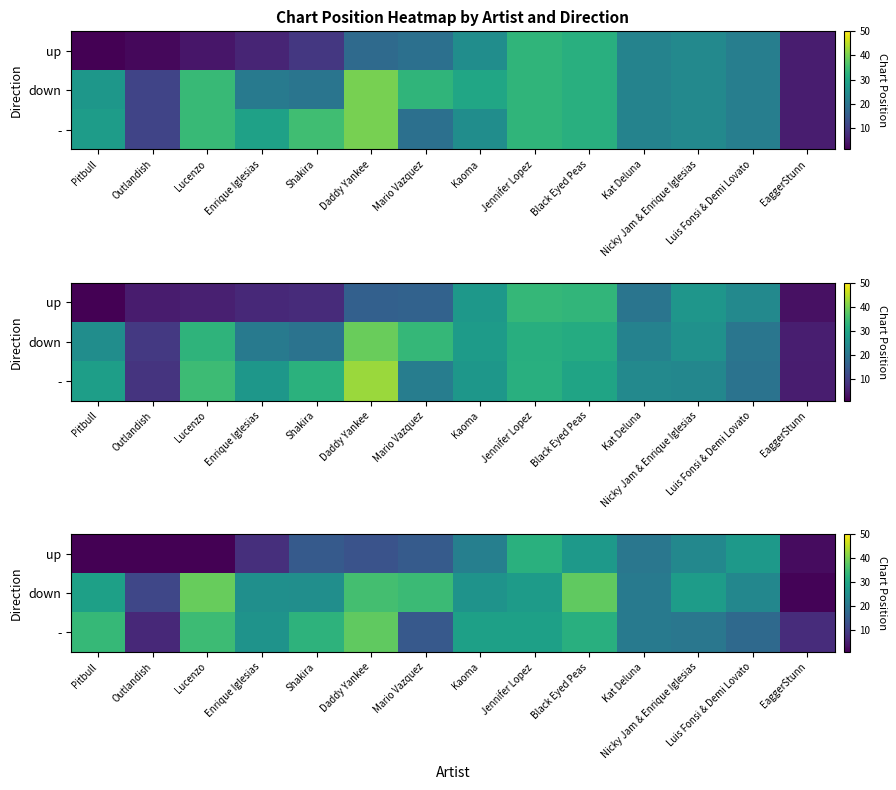

How many data points in row_0 are above 15?

7